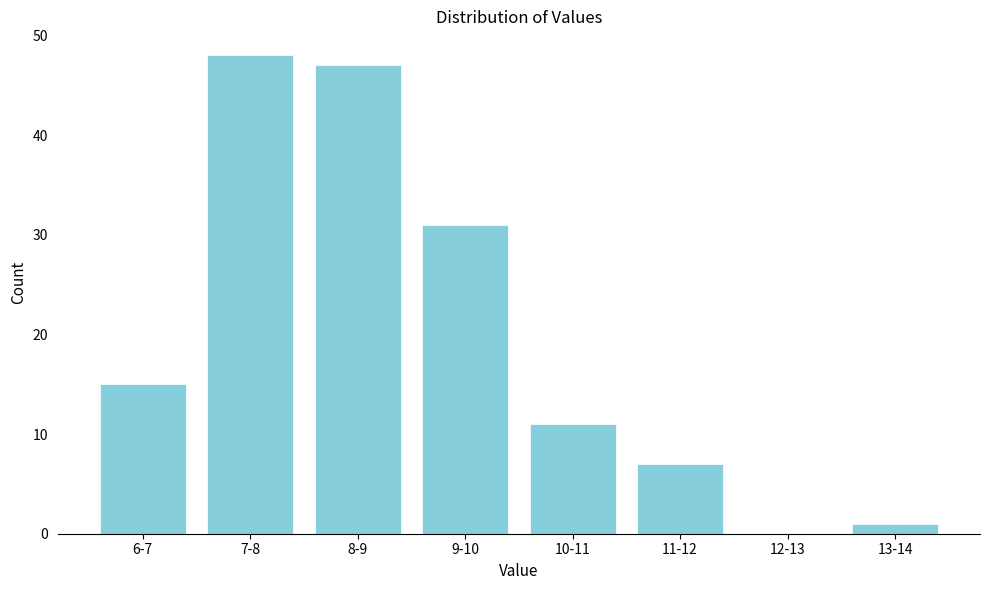

Reading left to right, extract all data points from this chart.

6-7=15	7-8=48	8-9=47	9-10=31	10-11=11	11-12=7	12-13=0	13-14=1